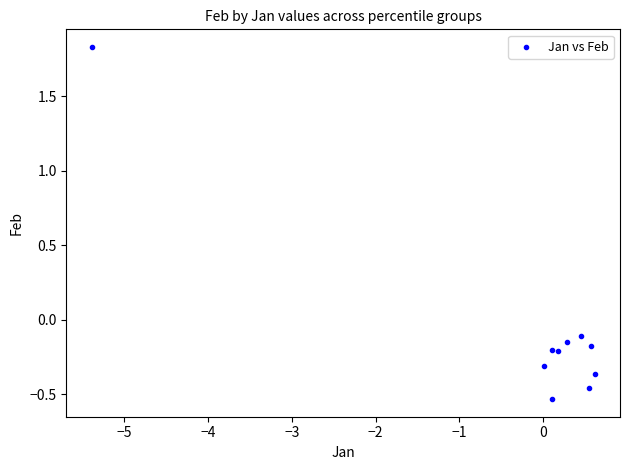

What is the range of Y values (max minus min)?

2.4